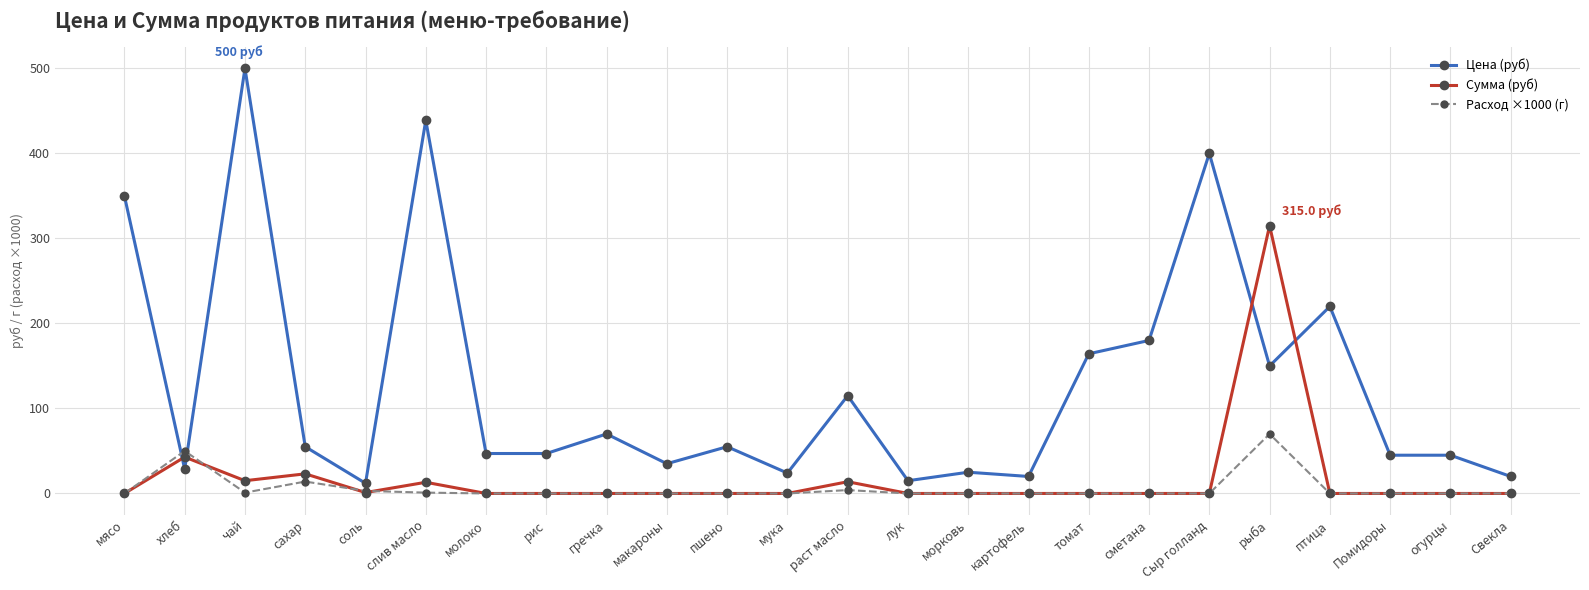

What is the difference between the highest and lowest values at рыба?

245.0